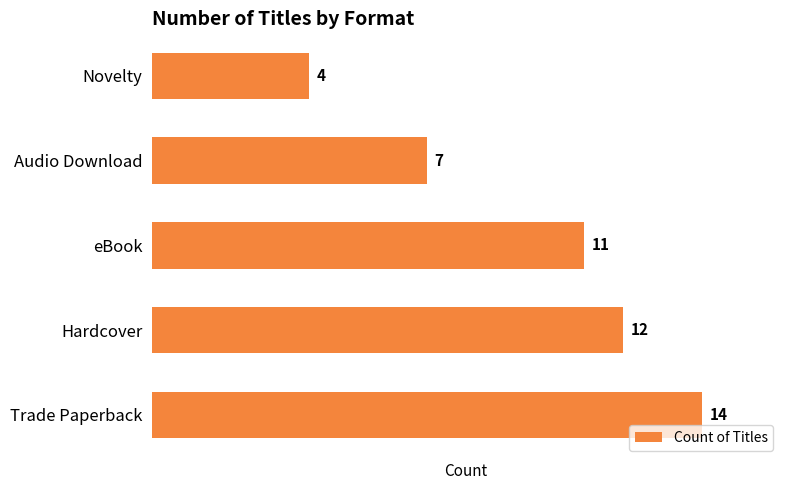

List the labels in order of value, largest first.

Trade Paperback, Hardcover, eBook, Audio Download, Novelty